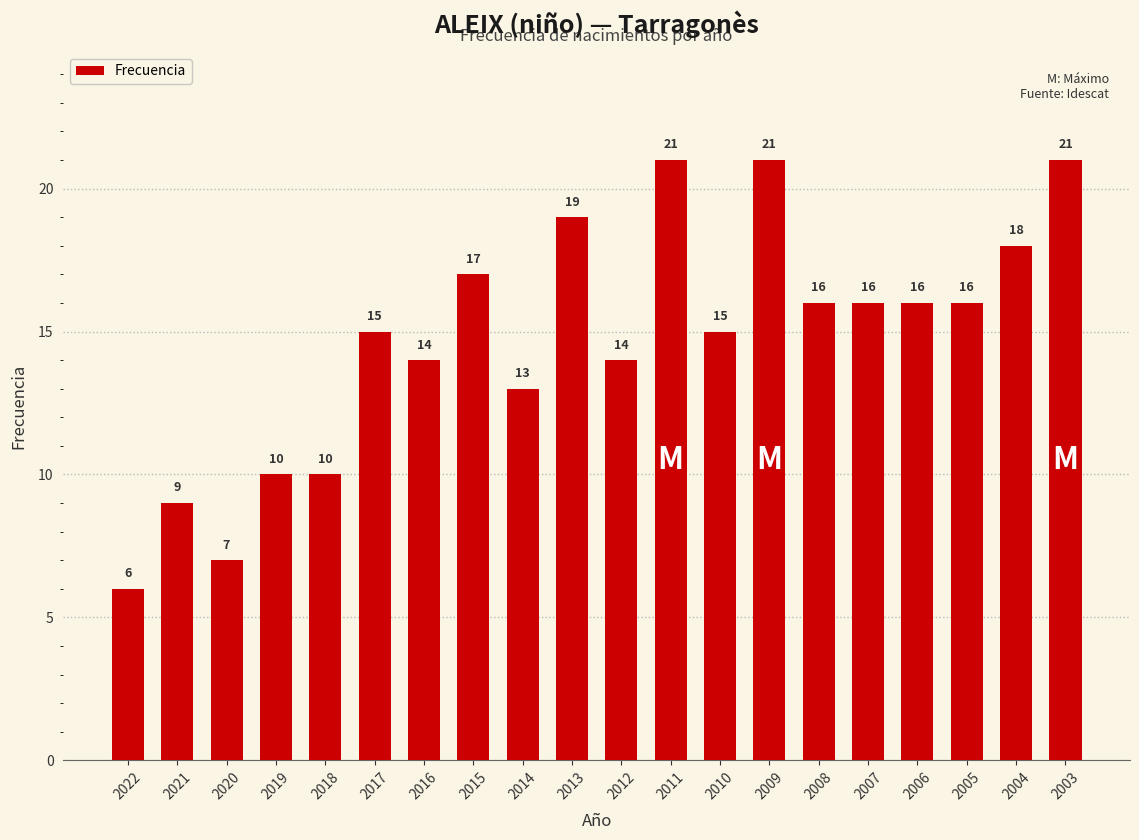

The value at 2011 is 28. True or false?

False